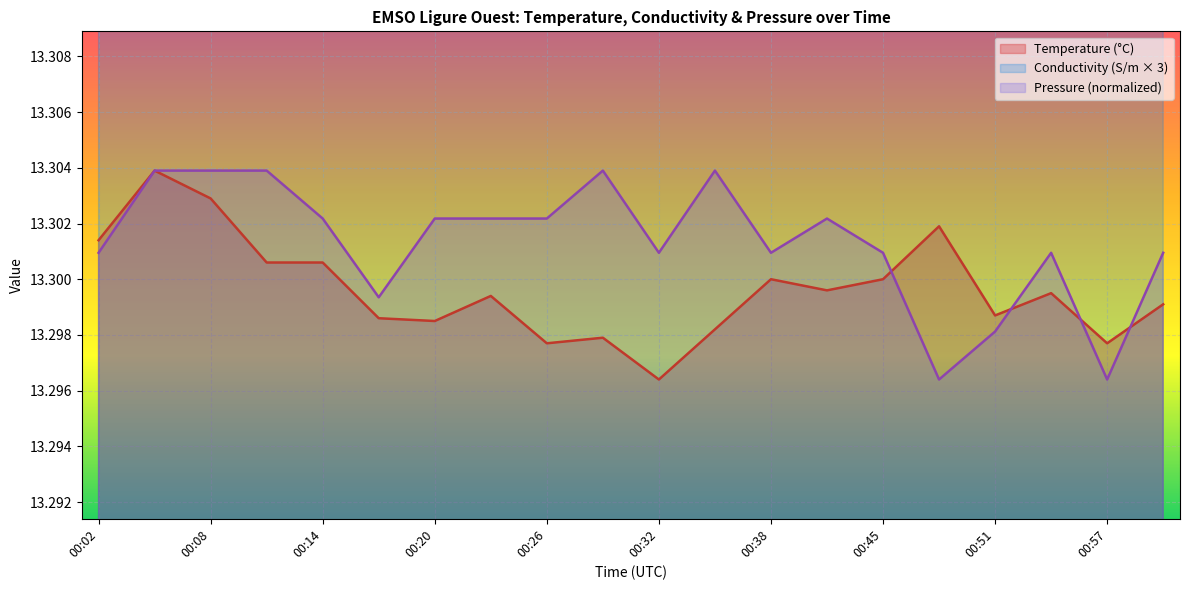

Between 00:48 and 00:54, which is larger?

00:48